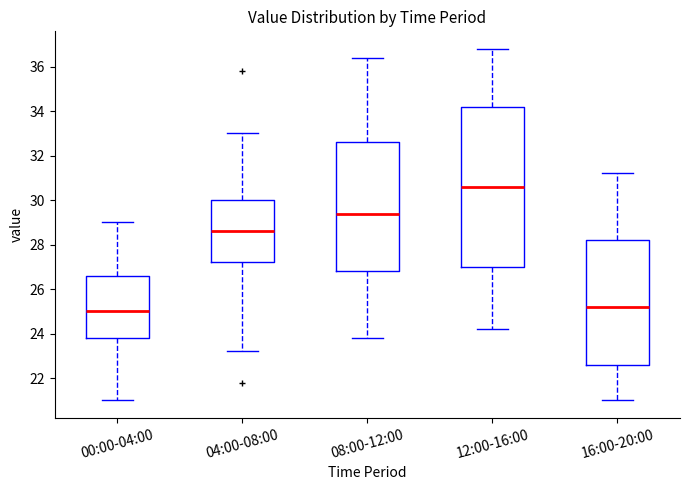

Reading left to right, read every box against the y-axis: the position of its median line, the range the box covers, and the ends of its whiskers. The values are not printed on the chart, so give them approximately, as read against the axis.

00:00-04:00: median 25.0, box 23.8 to 26.6, whiskers 21.0 to 29.0
04:00-08:00: median 28.6, box 27.2 to 30.0, whiskers 23.2 to 33.0
08:00-12:00: median 29.4, box 26.8 to 32.6, whiskers 23.8 to 36.4
12:00-16:00: median 30.6, box 27.0 to 34.2, whiskers 24.2 to 36.8
16:00-20:00: median 25.2, box 22.6 to 28.2, whiskers 21.0 to 31.2